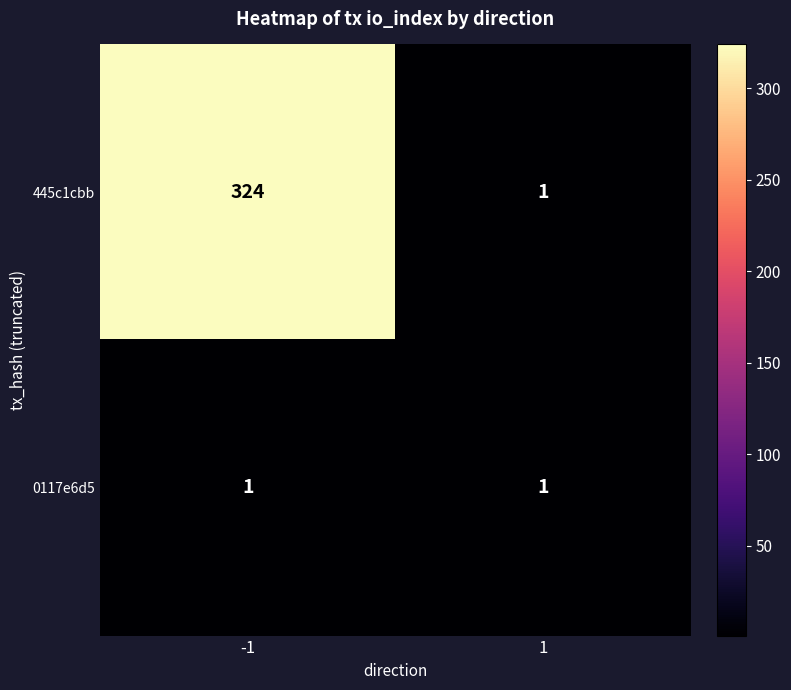

Is the value of 445c1cbb at -1 greater than the value of 0117e6d5 at -1?

Yes